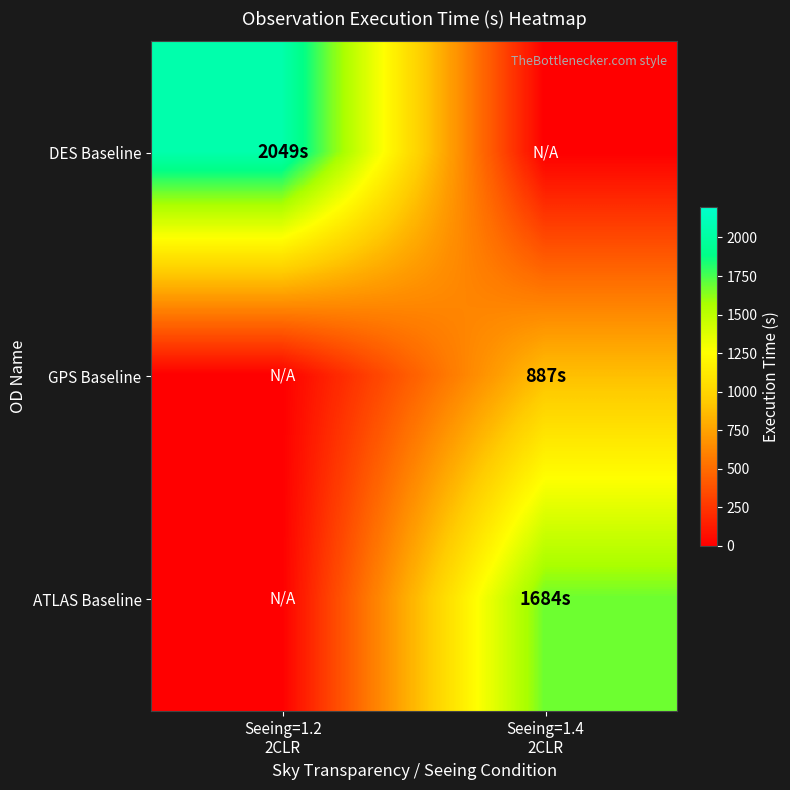

Between Seeing=1.2 2CLR and Seeing=1.4 2CLR, which series saw the biggest shift?

DES Baseline